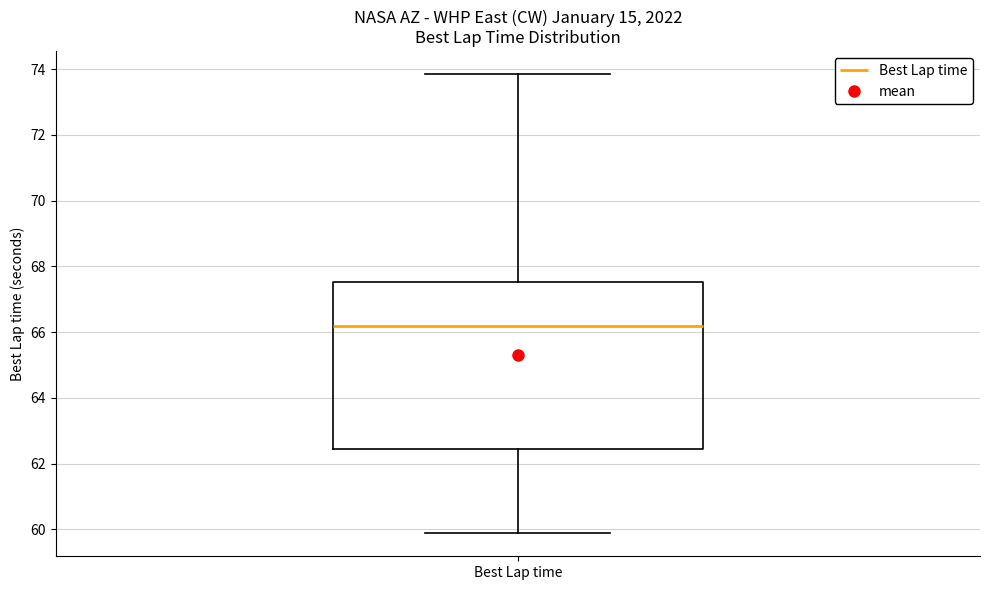

Read this box plot against the y-axis: the position of the median line, the range covered by the box, and the ends of both whiskers. The values are not printed on the chart, so give them approximately, as read against the axis.

median 66.2, box 62.4 to 67.6, whiskers 59.8 to 73.8